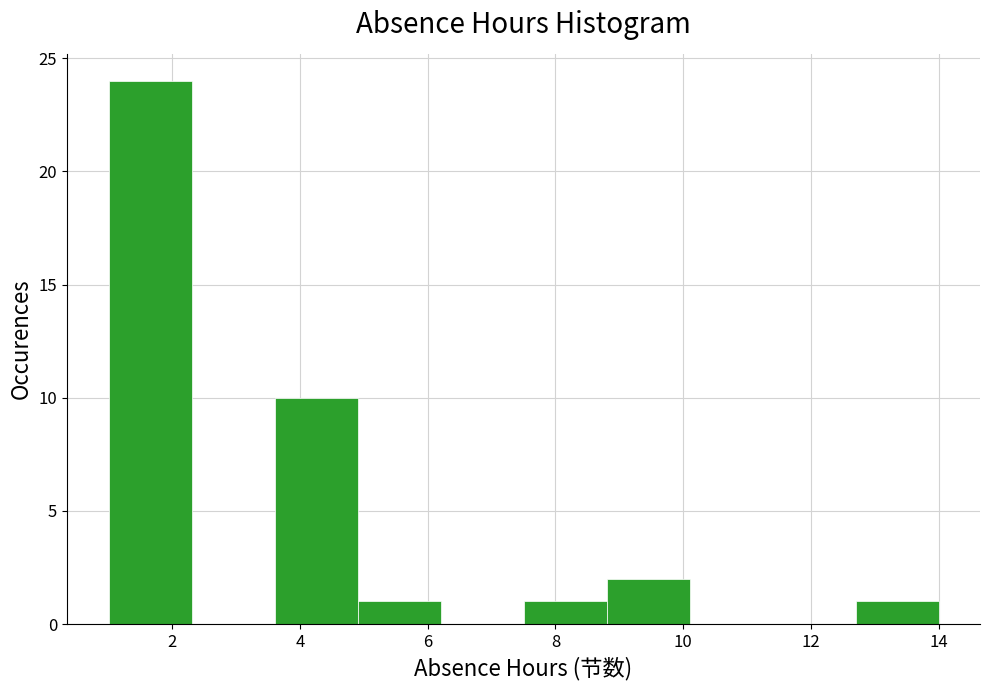

How tall is the bar that spans 12.7 to 14.0 on the x-axis? Neither the bar edges nor the heights are printed on the chart, so give them approximately, as read against the axes.

1